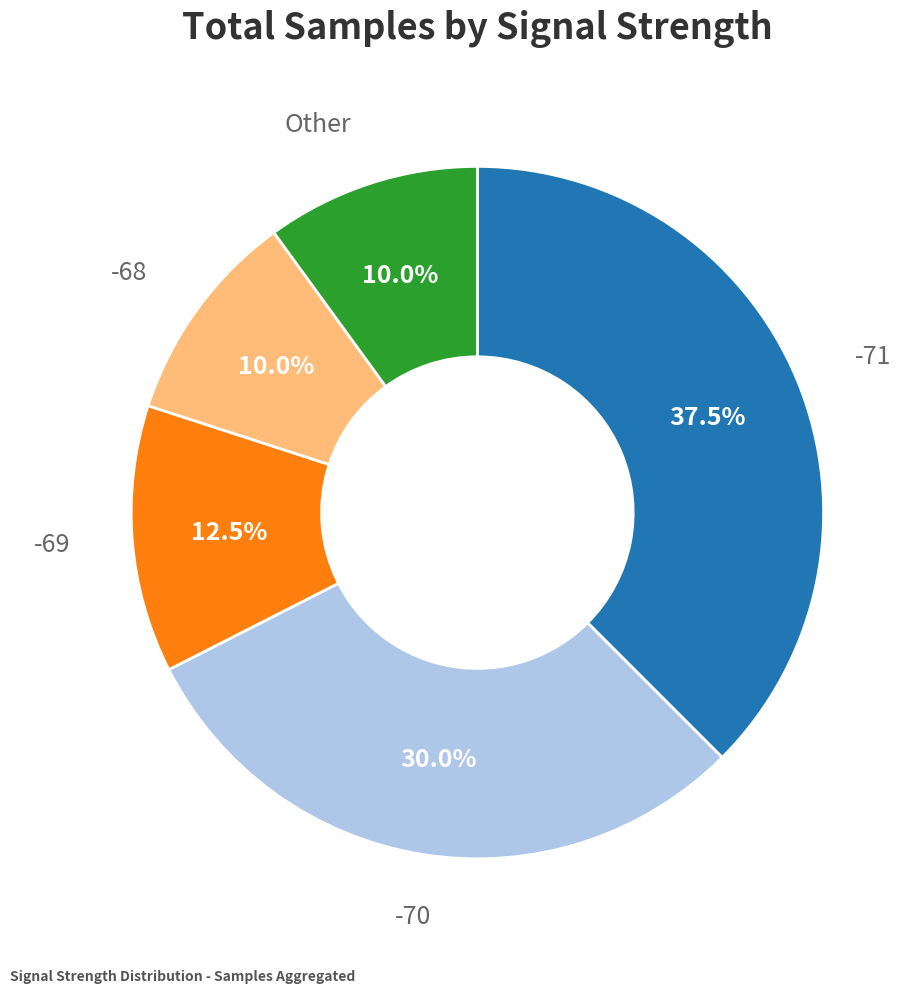

Does any single category account for the majority?

No